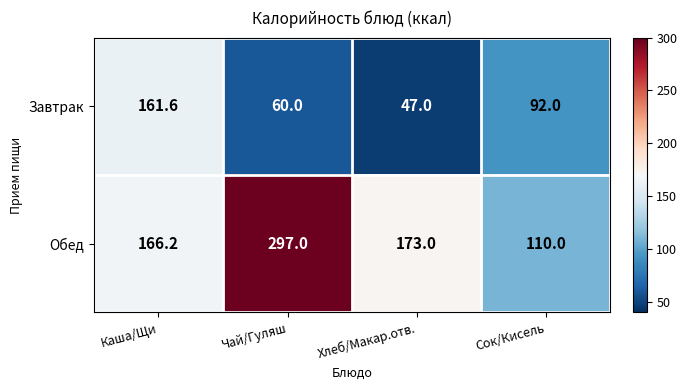

Reading left to right, extract all data points from this chart.

Завтрак: 161.6	60.0	47.0	92.0
Обед: 166.2	297.0	173.0	110.0